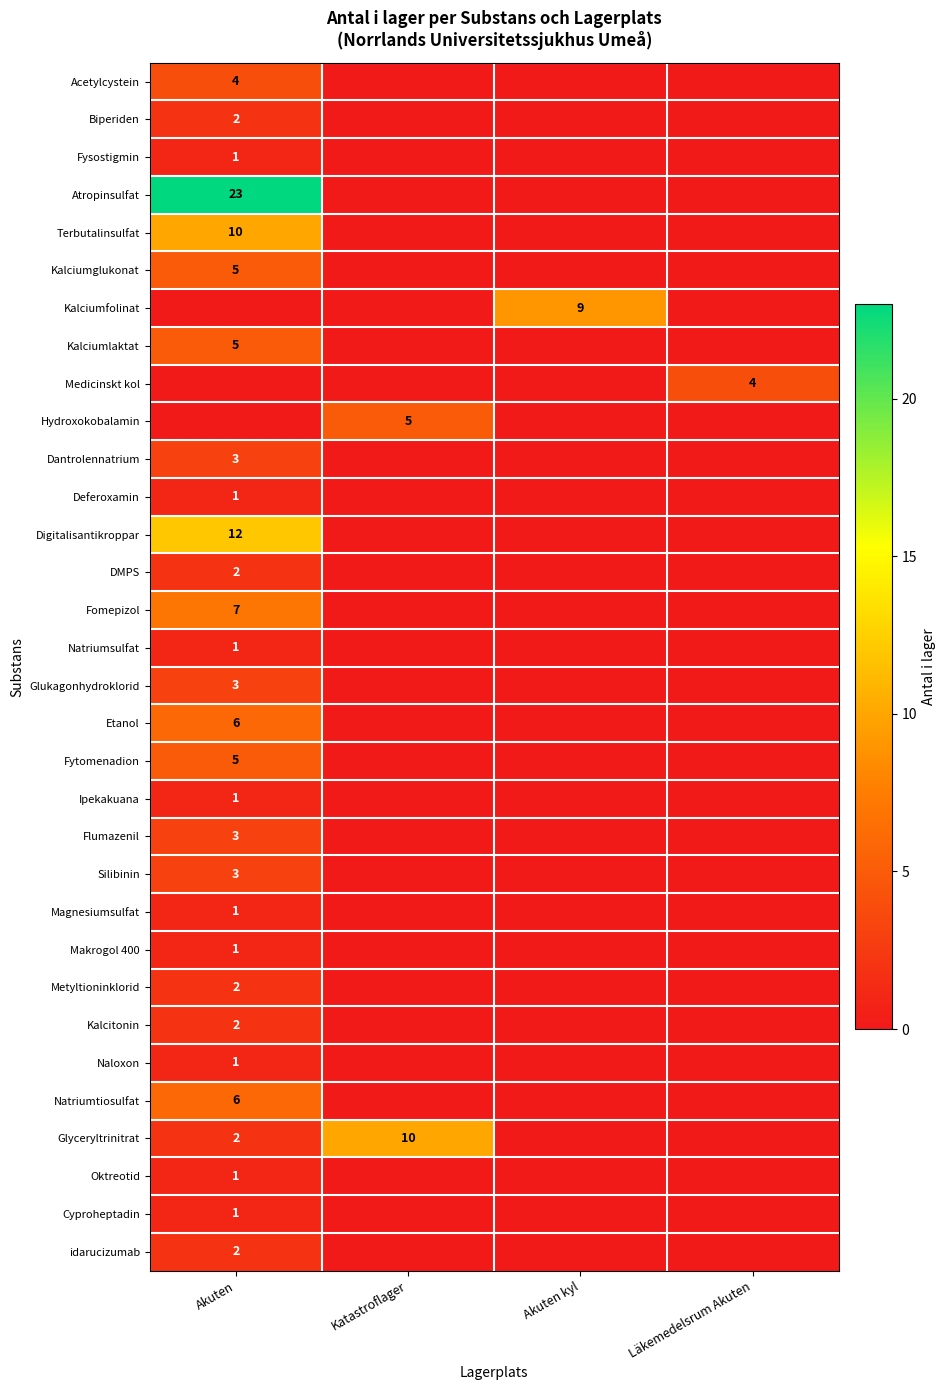

Count the number of categories in the chart.

4